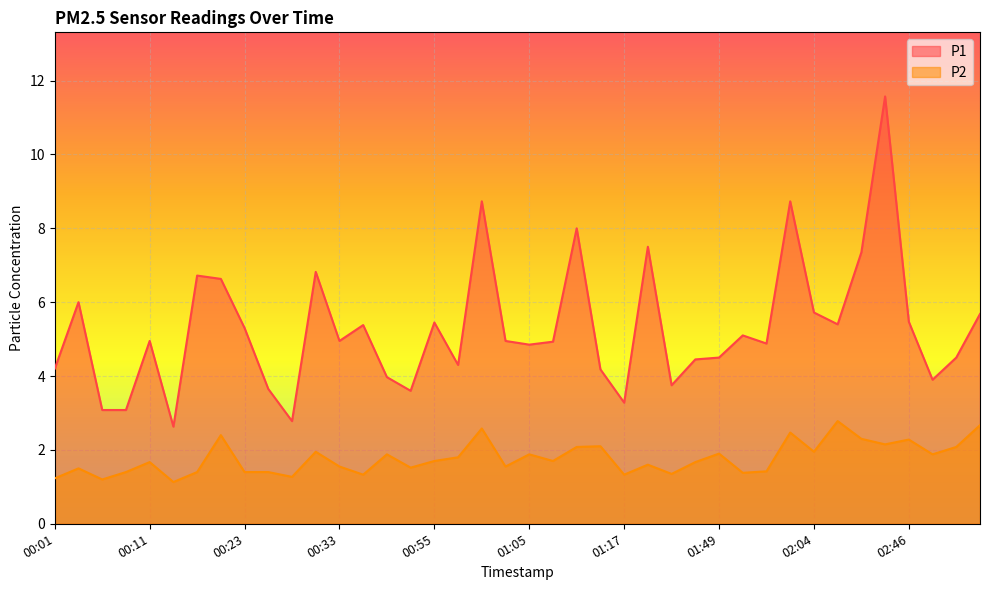

What is the label of the 6th point from the right?

02:09